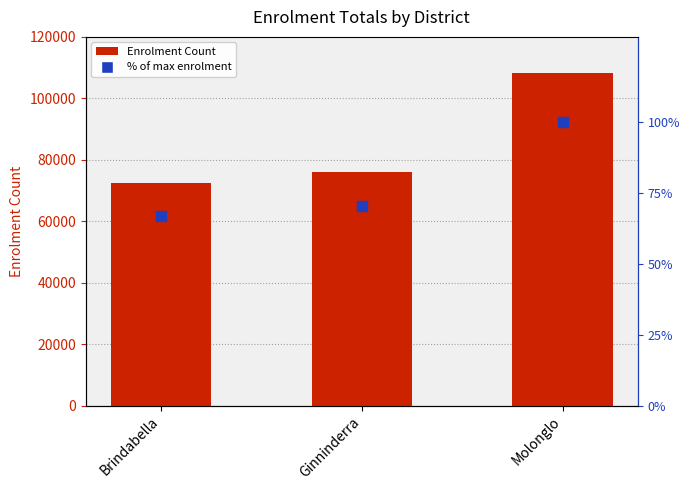

What are all the series names shown in the legend?

Enrolment Count, % of max enrolment